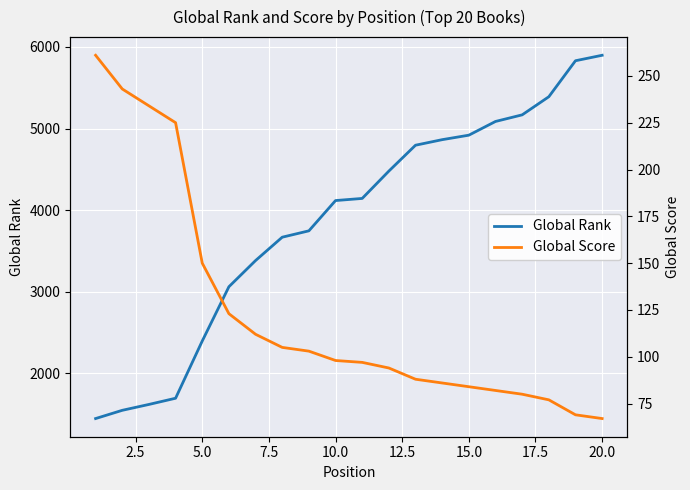

What is the highest value of the Global Score series?

261